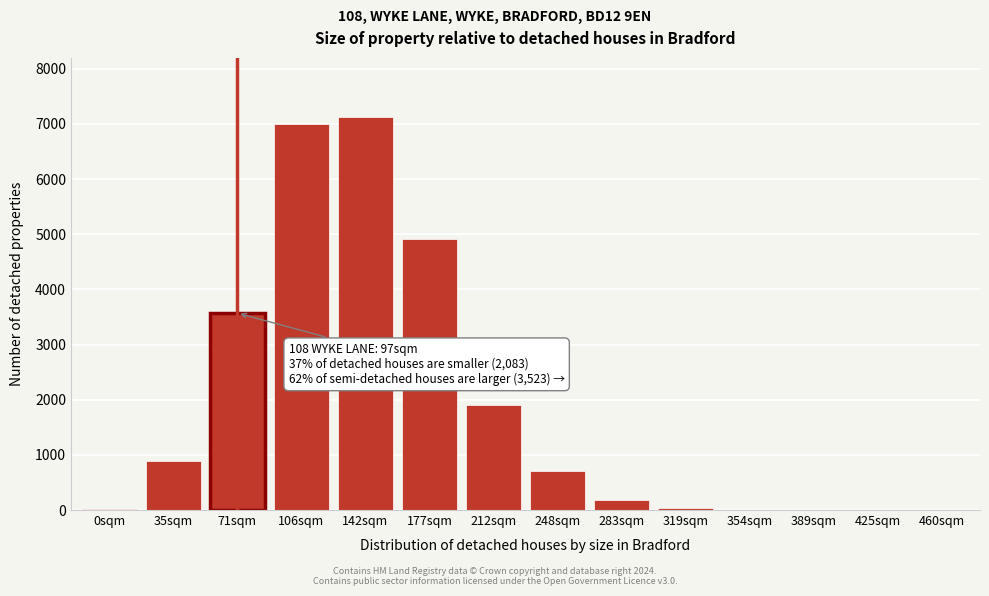

What is the maximum value shown in the chart?

7128